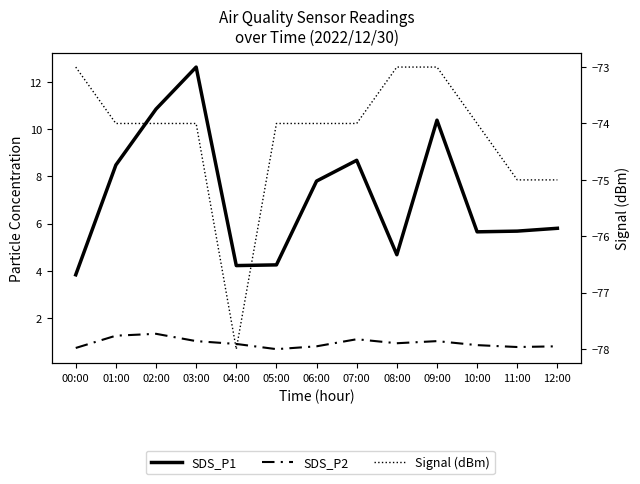

True or false: SDS_P2 has a value of 0.7 at 00:00.

True